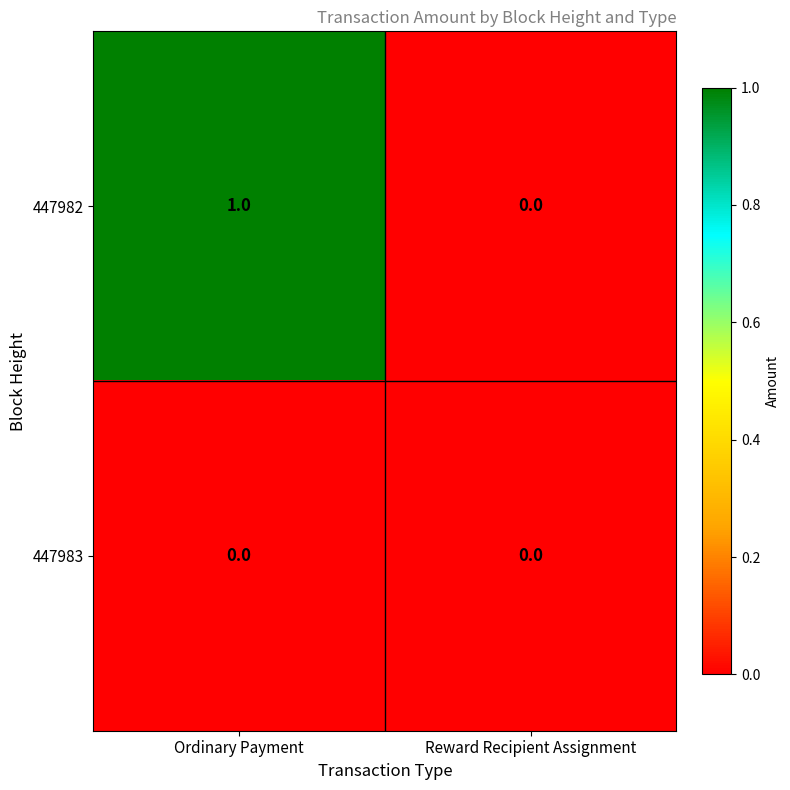

List the series in order of their peak value, lowest first.

447983, 447982